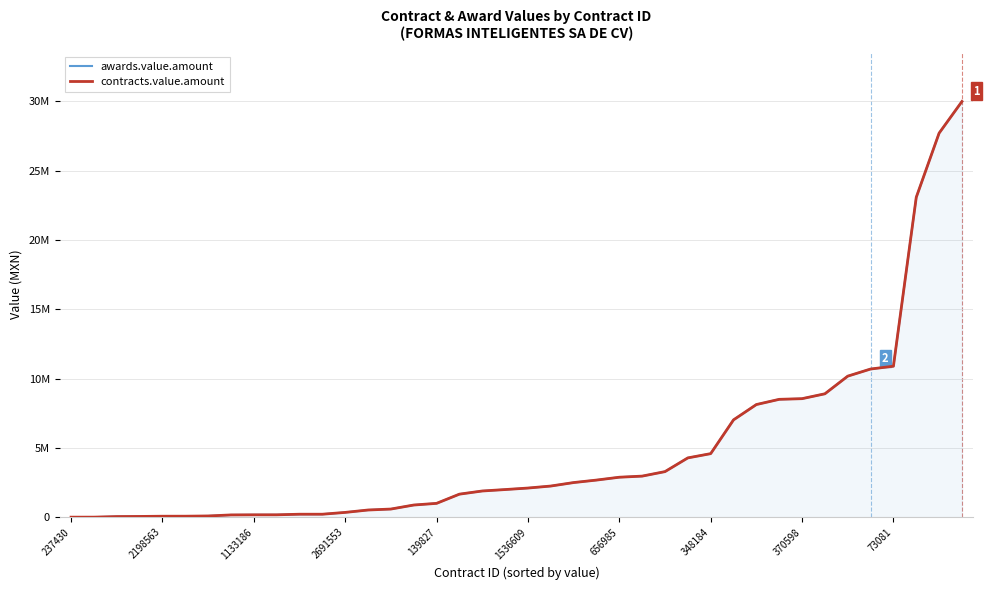

The contracts.value.amount series shows 10172413.0 at 34. True or false?

True